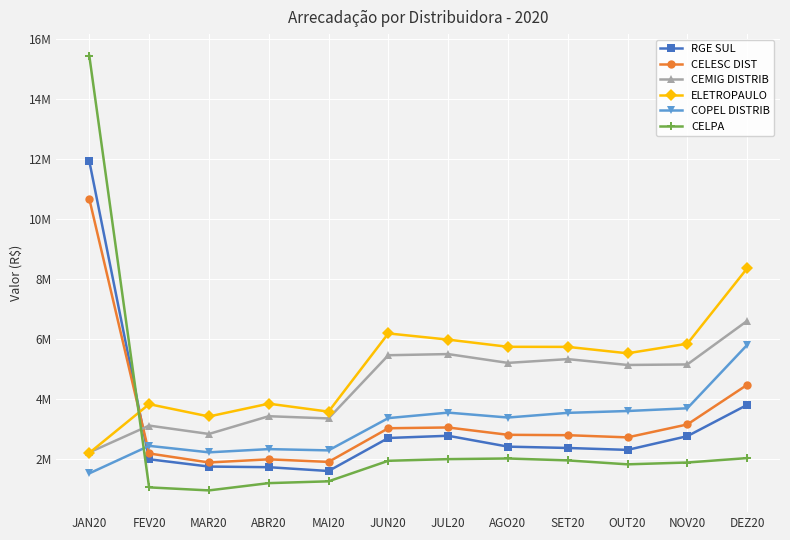

In CELPA, how many points are higher than both neighbors (excluding endpoints)?

1